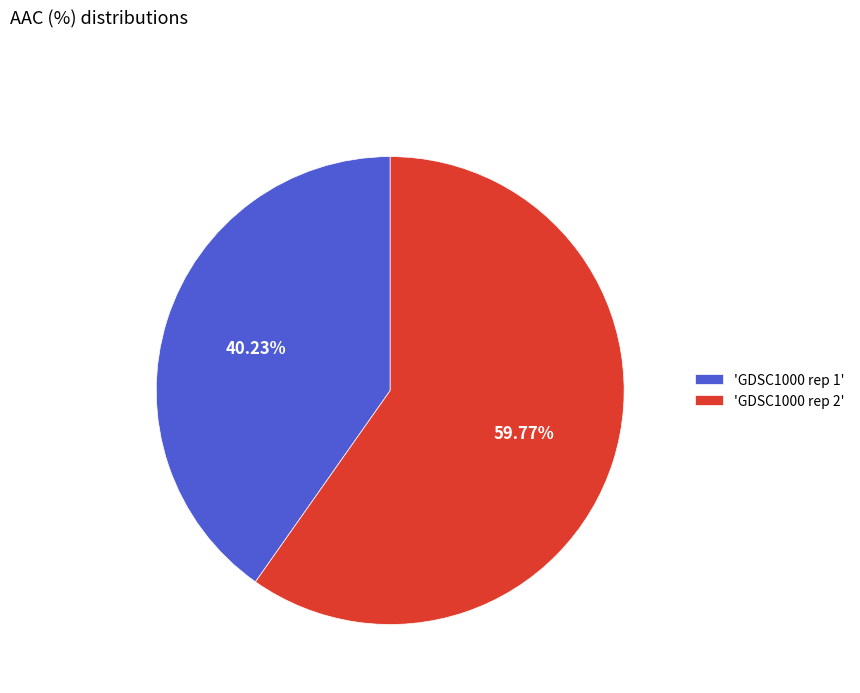

Which category accounts for the majority?

'GDSC1000 rep 2'